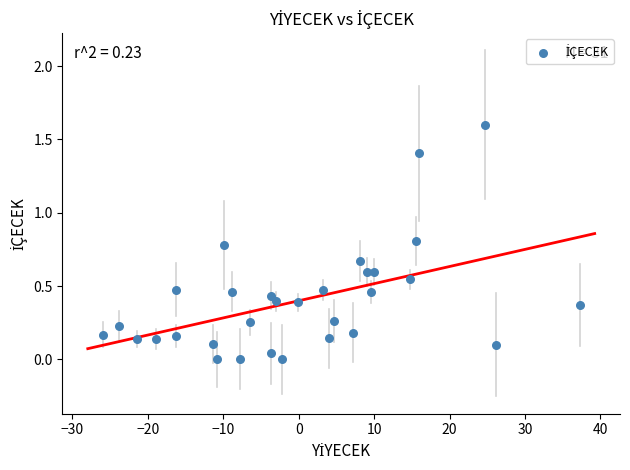

What is the range of X values (max minus min)?

63.2